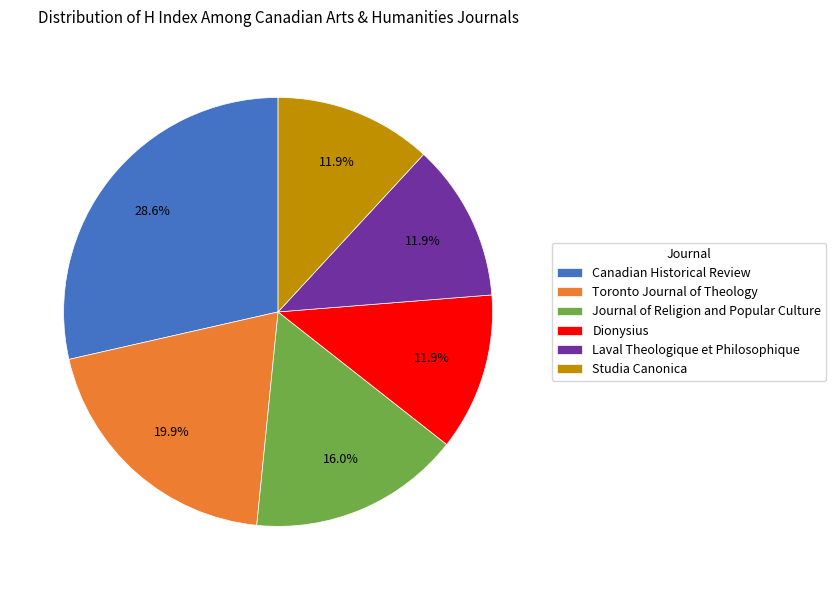

True or false: Laval Theologique et Philosophique accounts for 12% of the total.

True